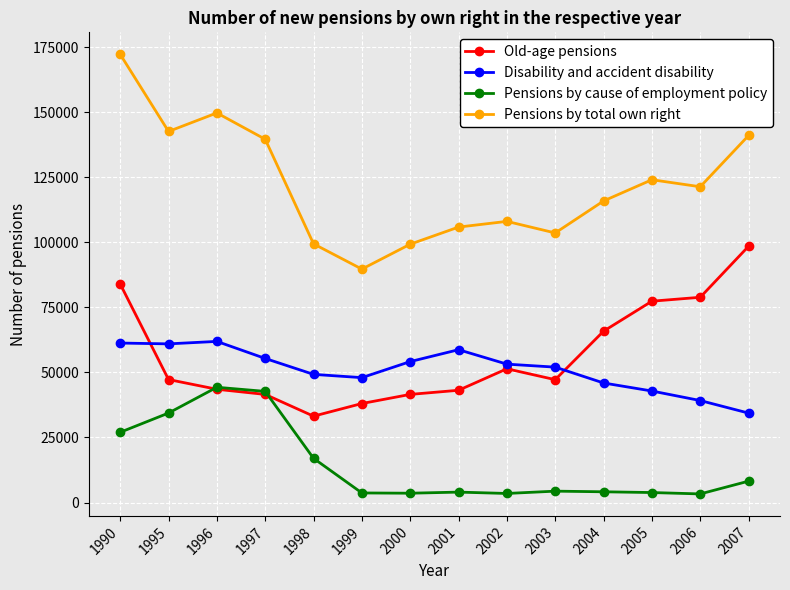

Does the chart display data point markers on the line(s)?

Yes